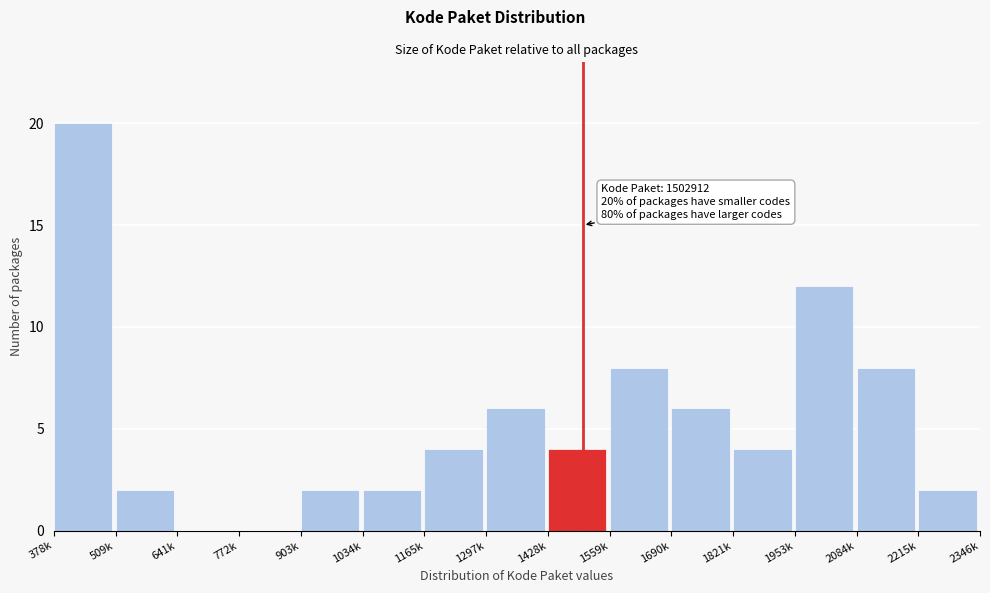

Reading left to right, list all the values displayed in this chart.

378k=20	509k=2	641k=0	772k=0	903k=2	1034k=2	1165k=4	1297k=6	1428k=4	1559k=8	1690k=6	1821k=4	1953k=12	2084k=8	2215k=2